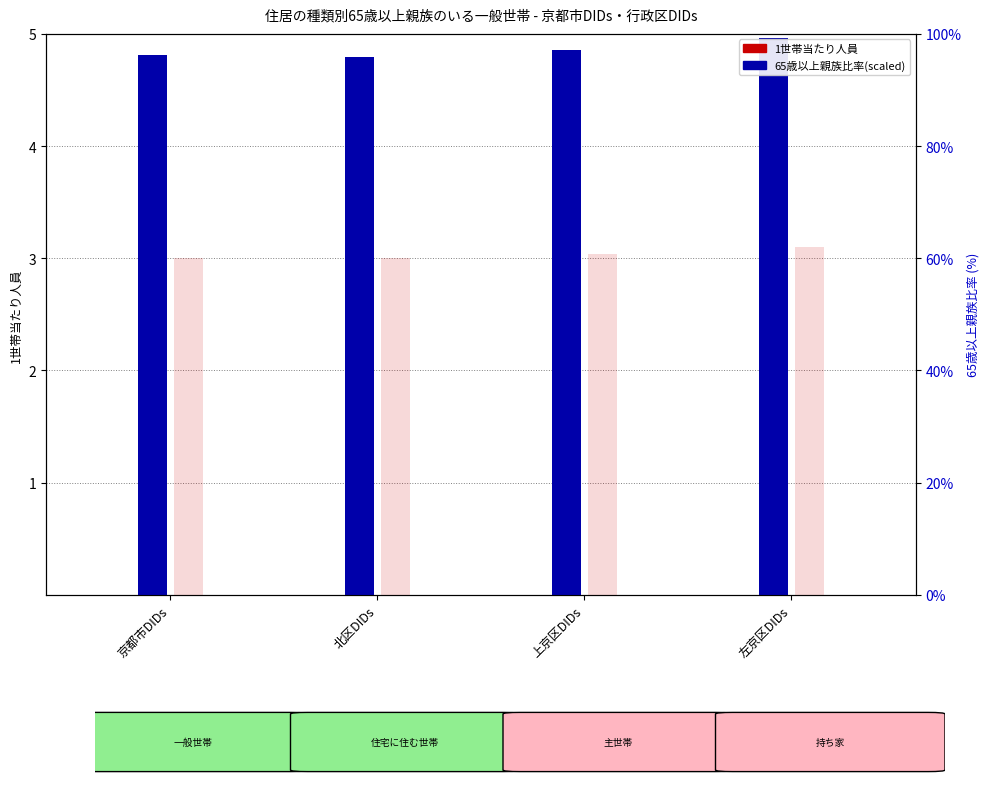

Is the value of 65歳以上比率(scaled) at 左京区DIDs greater than the value of 65歳以上親族比率(%) at 北区DIDs?

No